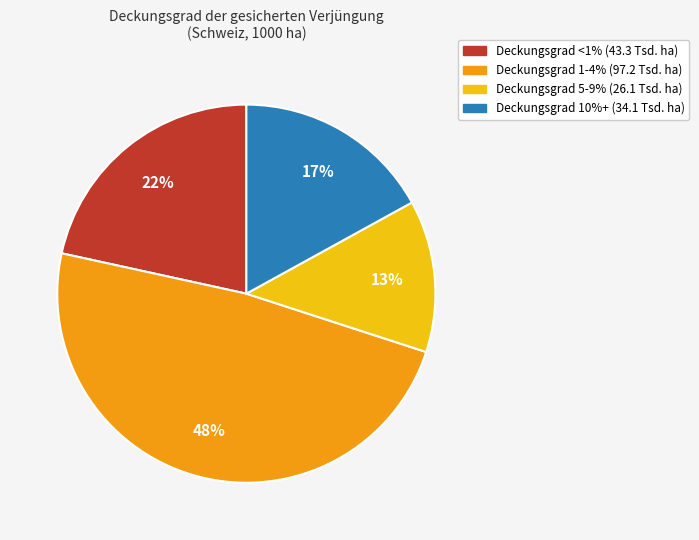

Is there a majority slice in this chart?

No